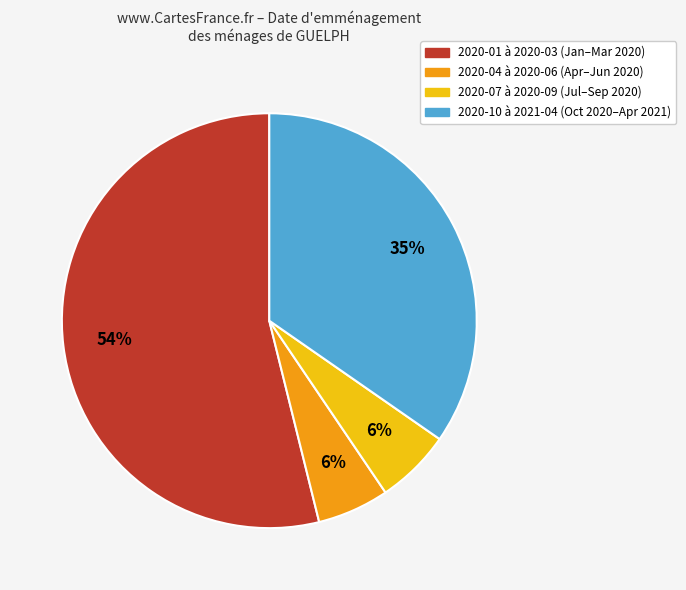

To the nearest percent, what is the difference between the largest and smallest slice percentages?

48%